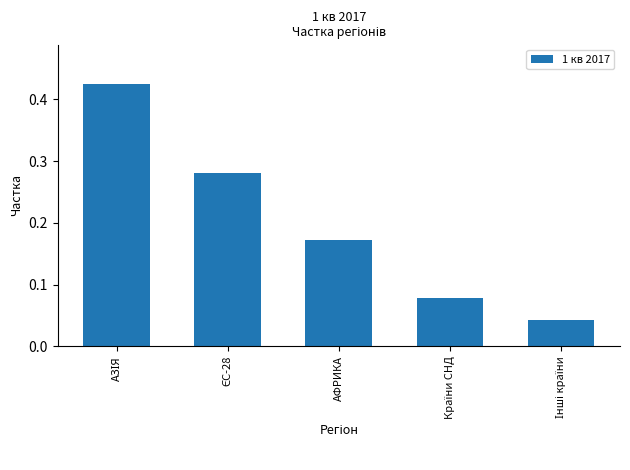

Count the values in the range 0 to 1.

5